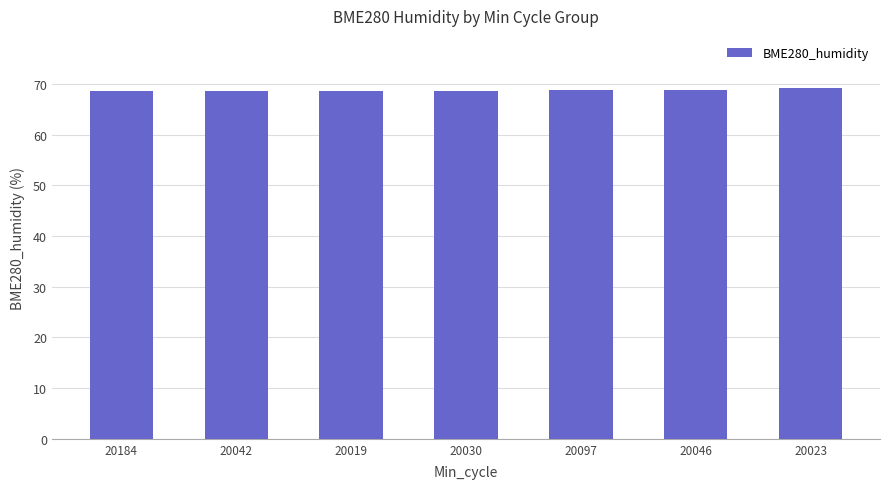

The chart shows a value of 25.5 at 20030. True or false?

False